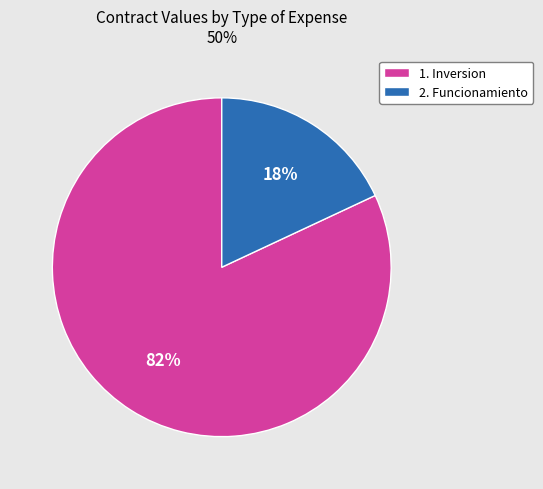

To the nearest percent, what is the difference between the largest and smallest slice percentages?

64%